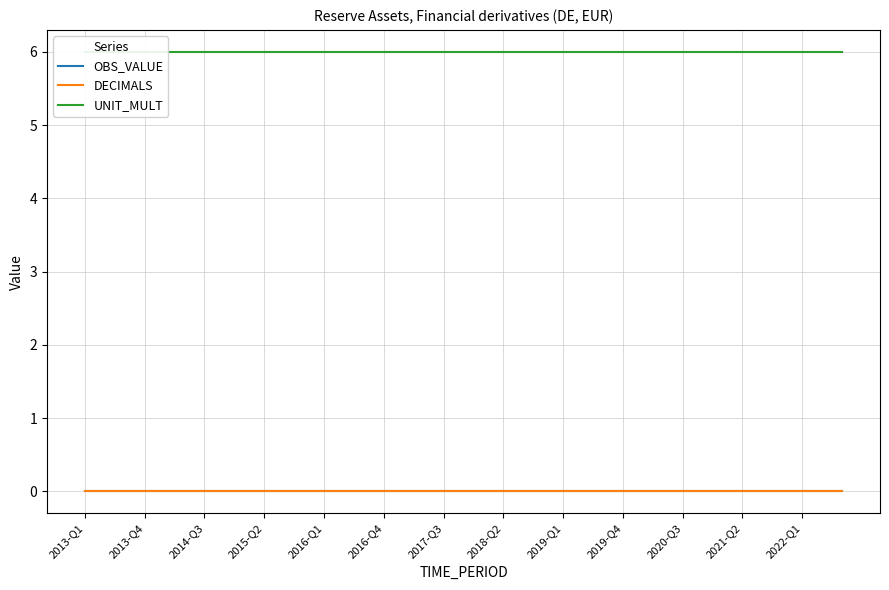

Count the number of categories in the chart.

39